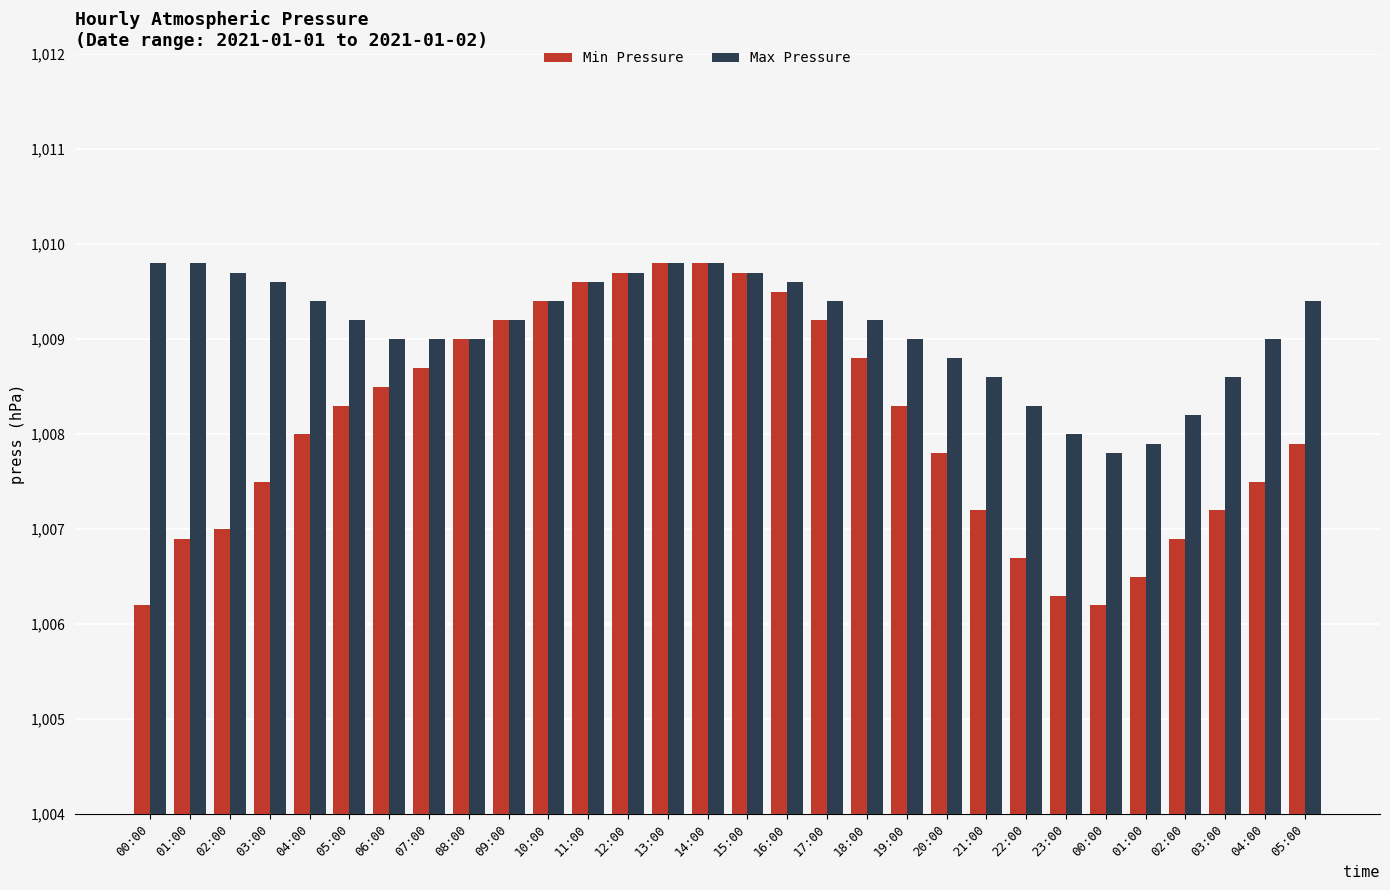

Which series changed the most between 01:00 and 11:00?

Min Pressure